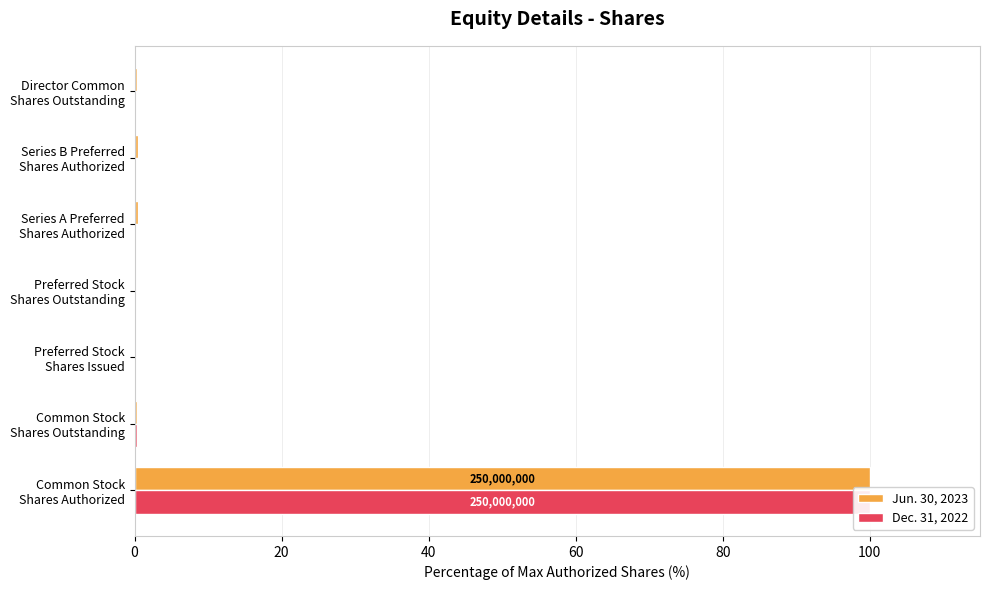

What is the difference between the maximum and minimum values in the Dec. 31, 2022 series?

100.0